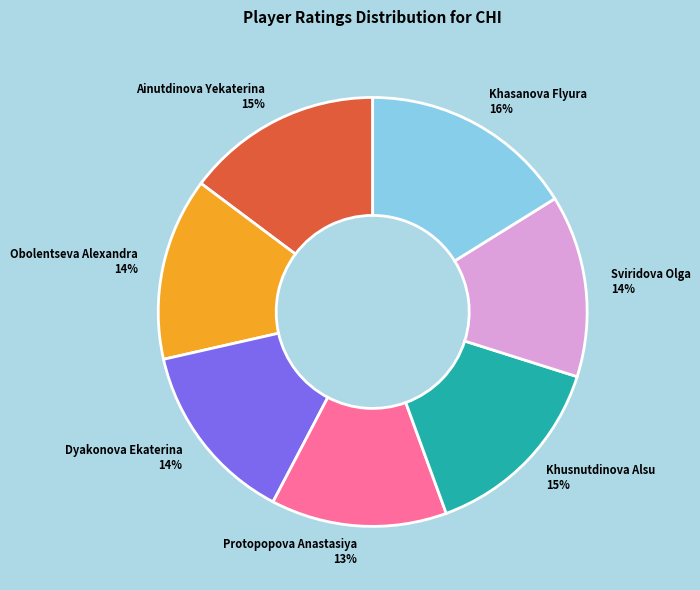

How many segments does this pie chart have?

7